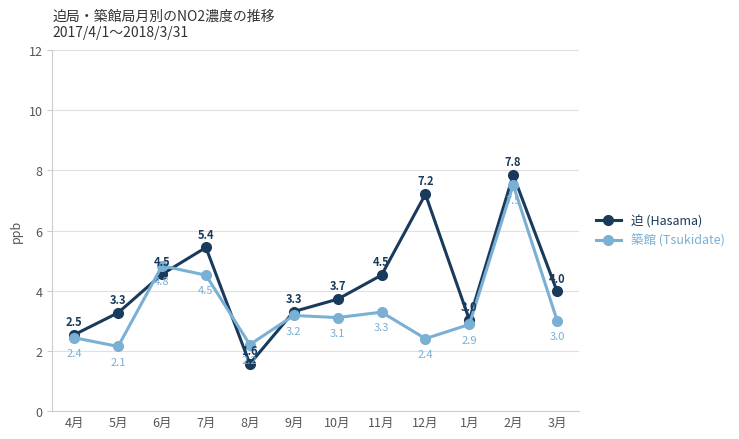

True or false: 迫 (Hasama) has more than 0 points higher than both neighbors.

True